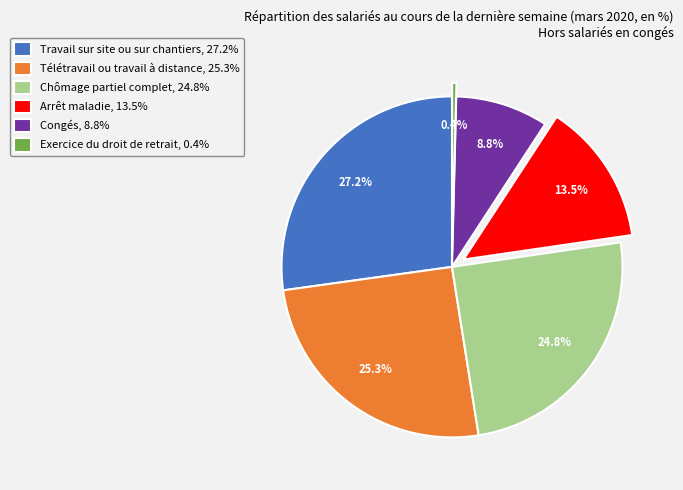

Rank the categories by value from highest to lowest.

Travail sur site ou sur chantiers, Télétravail ou travail à distance, Chômage partiel complet, Arrêt maladie, Congés, Exercice du droit de retrait